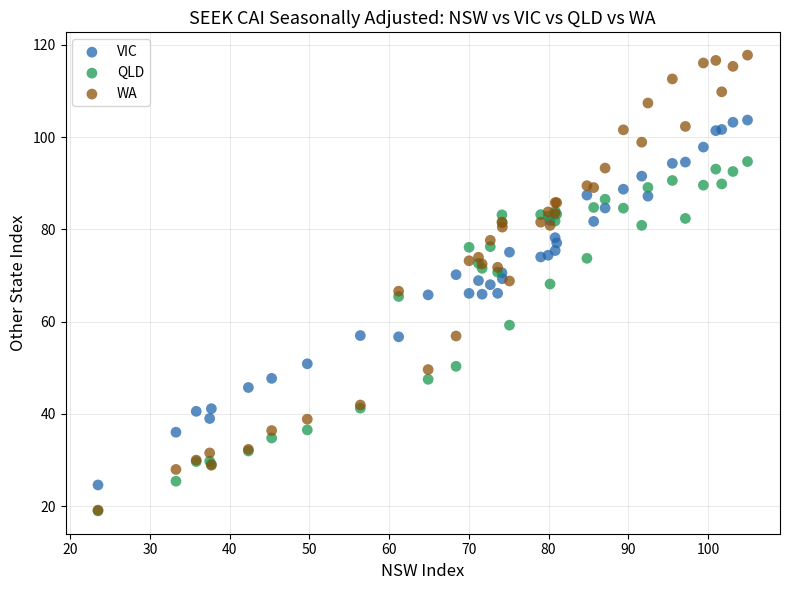

Which series has the largest Y range (max minus min)?

WA